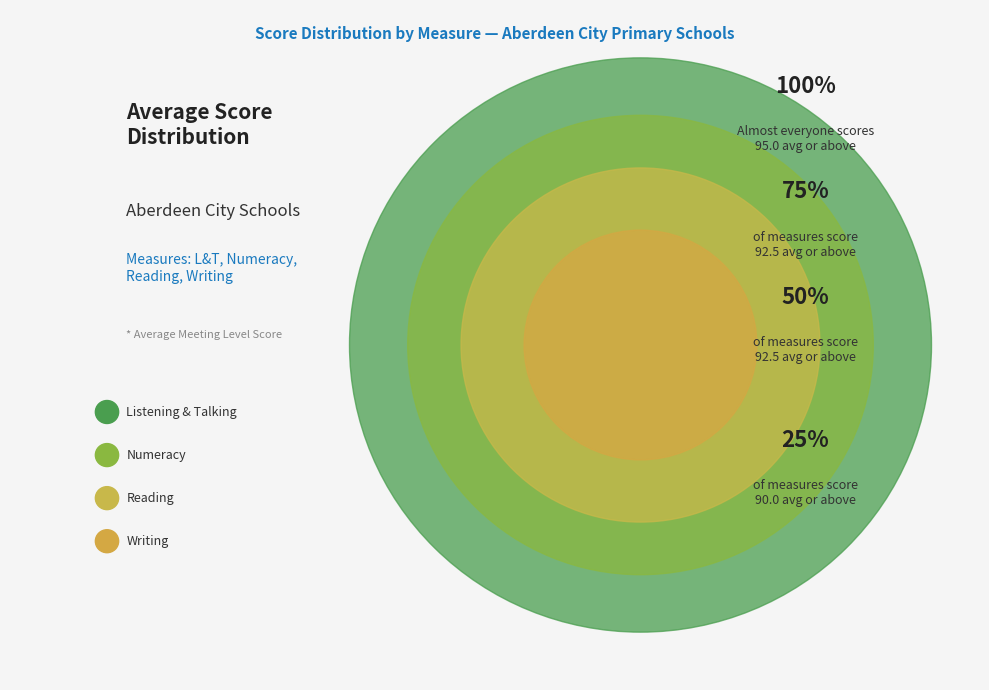

How many segments does this pie chart have?

4